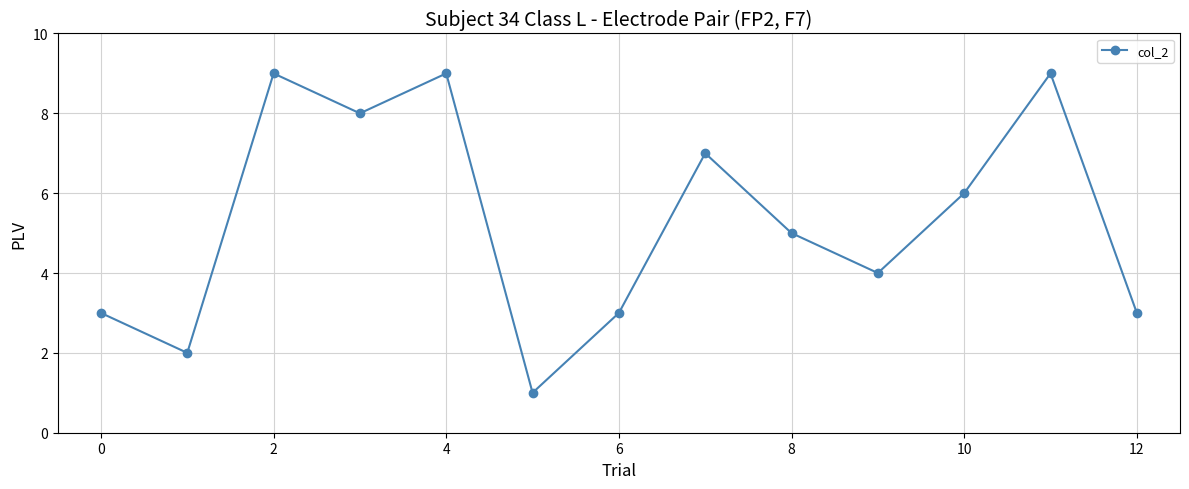

True or false: there are more than 1 points higher than both neighbors.

True